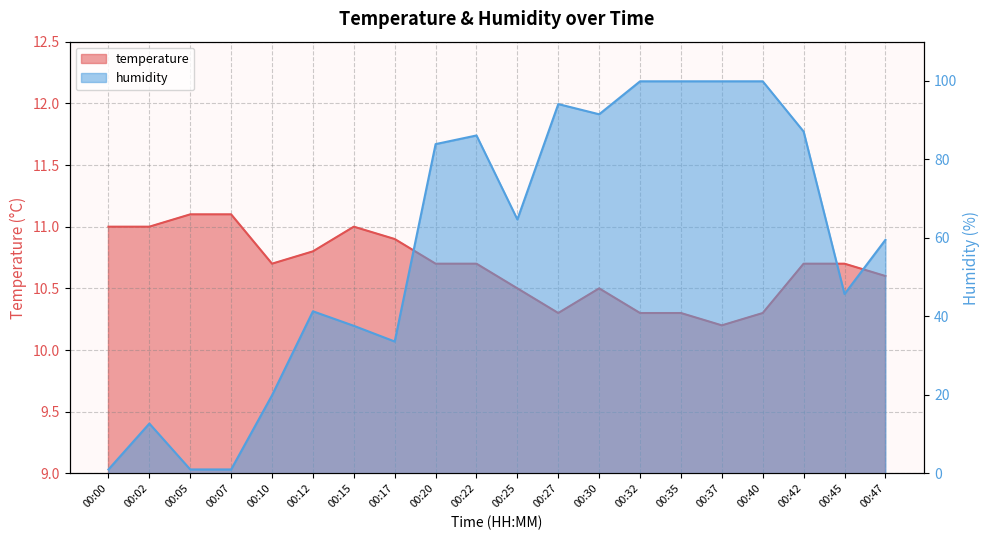

True or false: temperature has a value of 10.3 at 00:32.

True